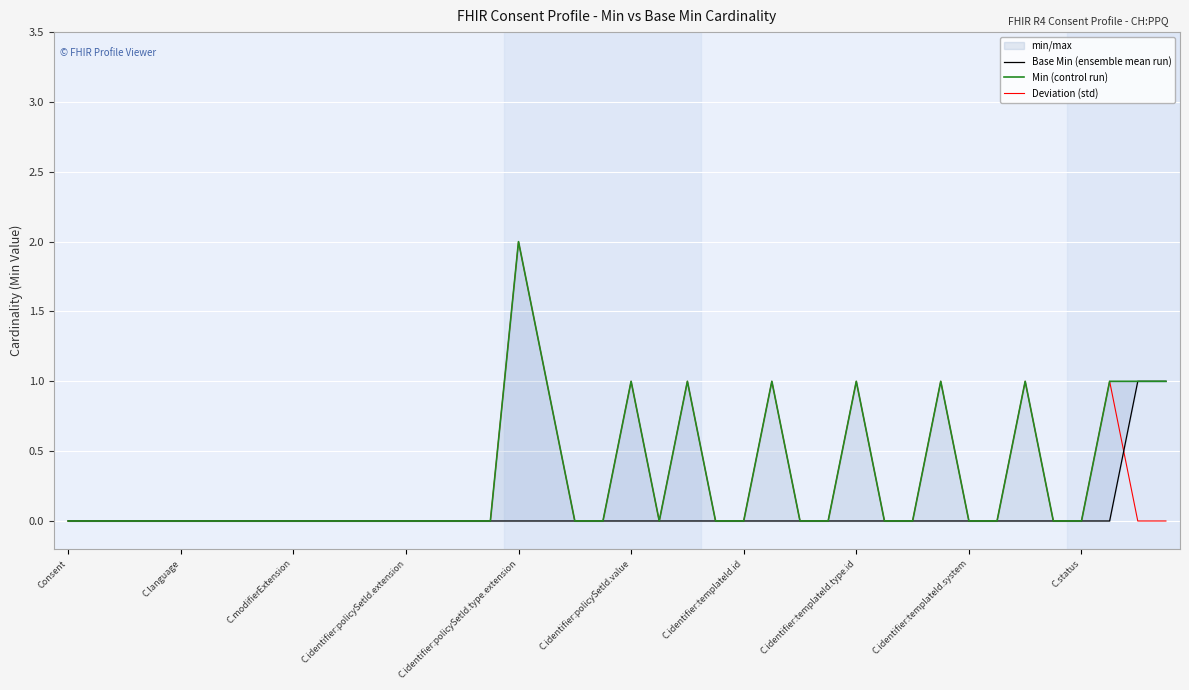

What is the sum of the Base Min (ensemble mean run) values at 38 and 21?

1